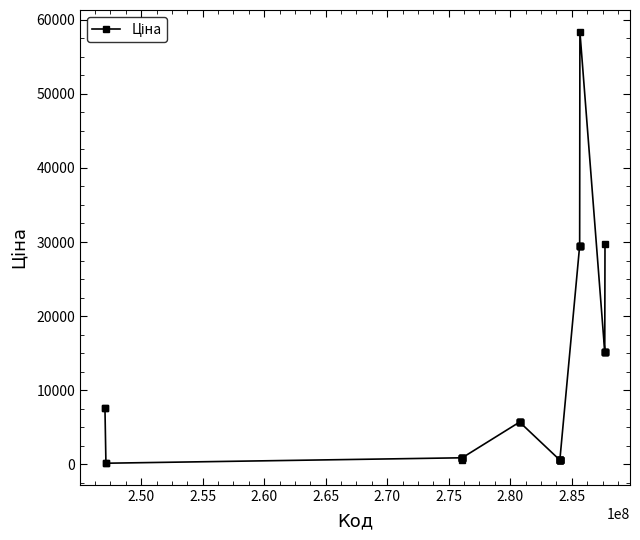

What is the sum of all values?

372575.9